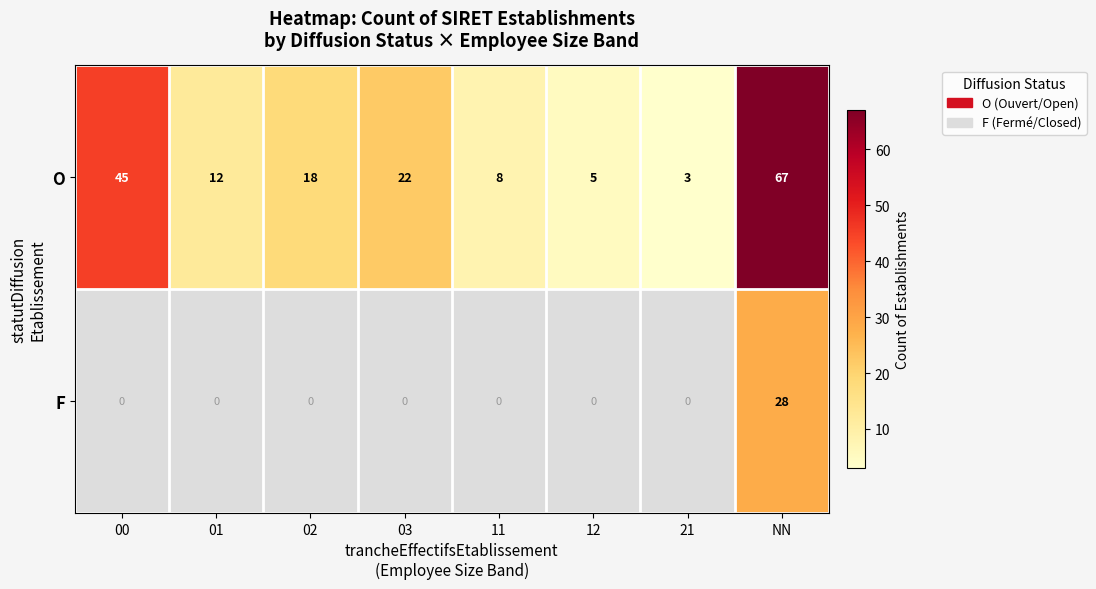

What is the difference between the maximum and minimum values in the O series?

64